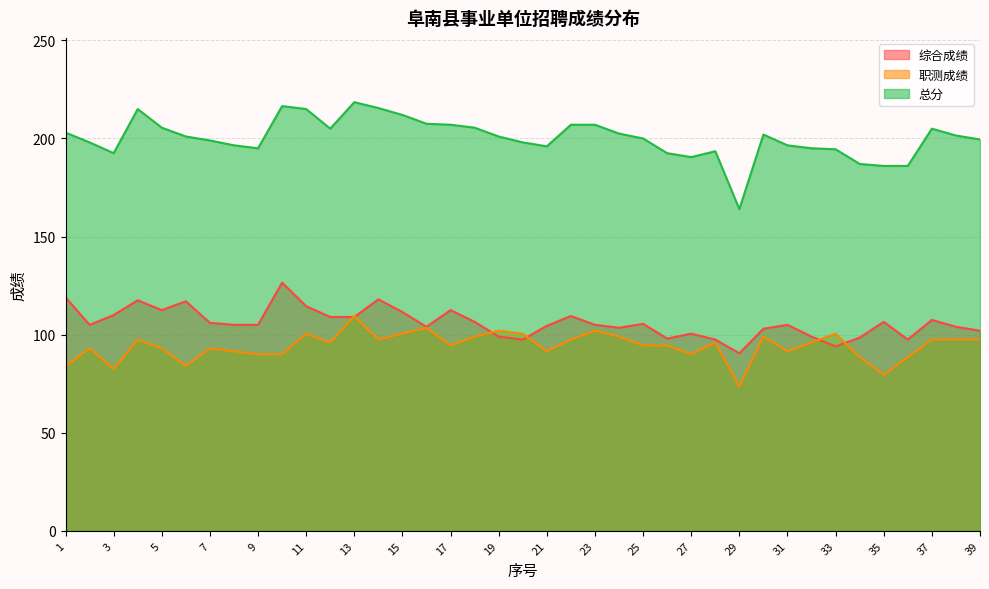

Which label corresponds to the largest value in the chart?

13